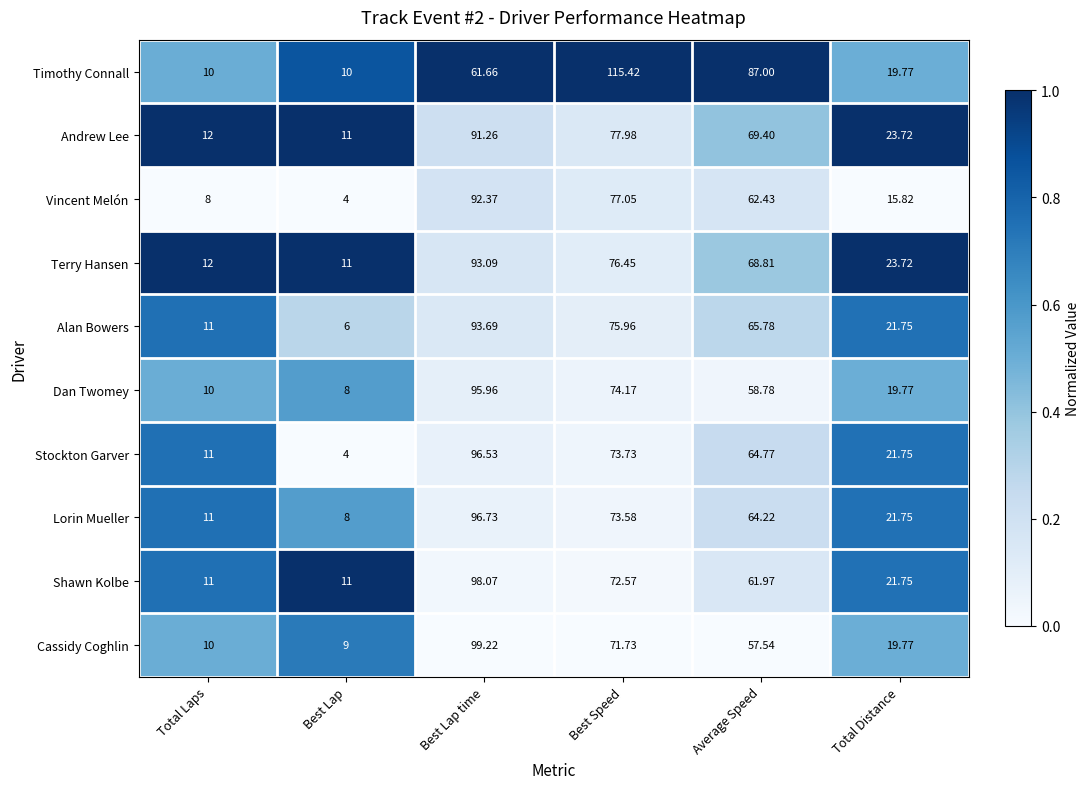

Between Best Lap time and Average Speed, which series saw the biggest shift?

Cassidy Coghlin